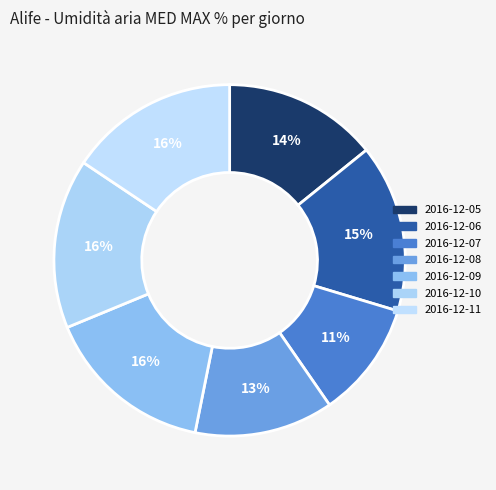

How many segments does this pie chart have?

7